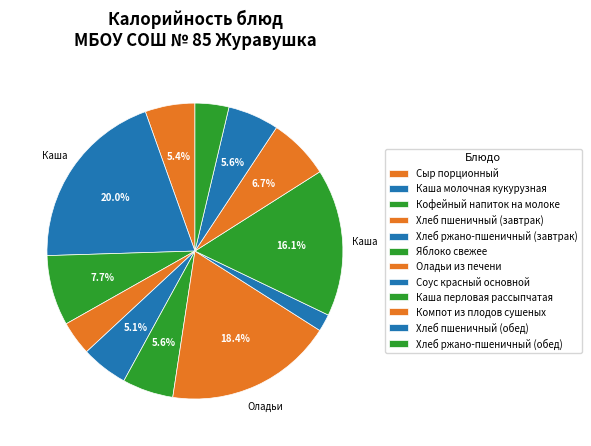

What is the largest slice in the pie chart?

Каша молочная кукурузная